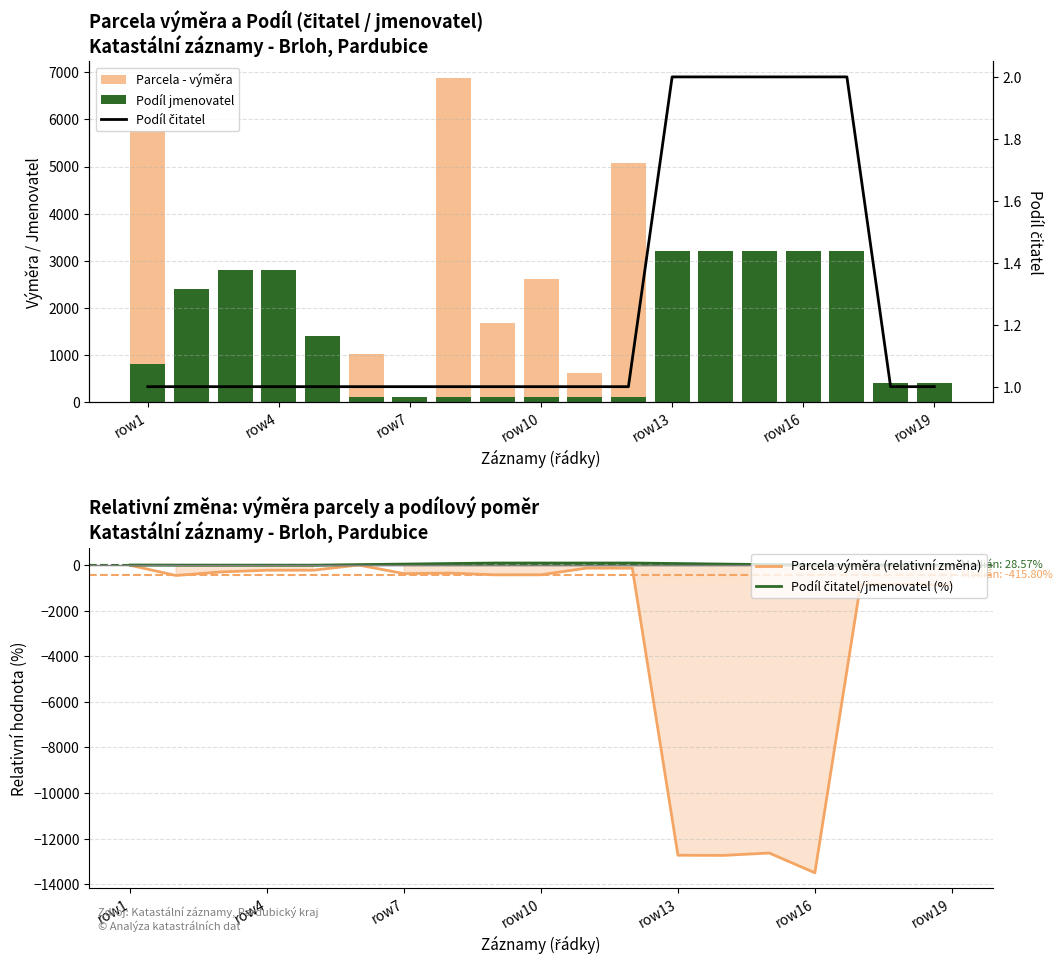

What is the maximum value for Podíl čitatel?

2.0